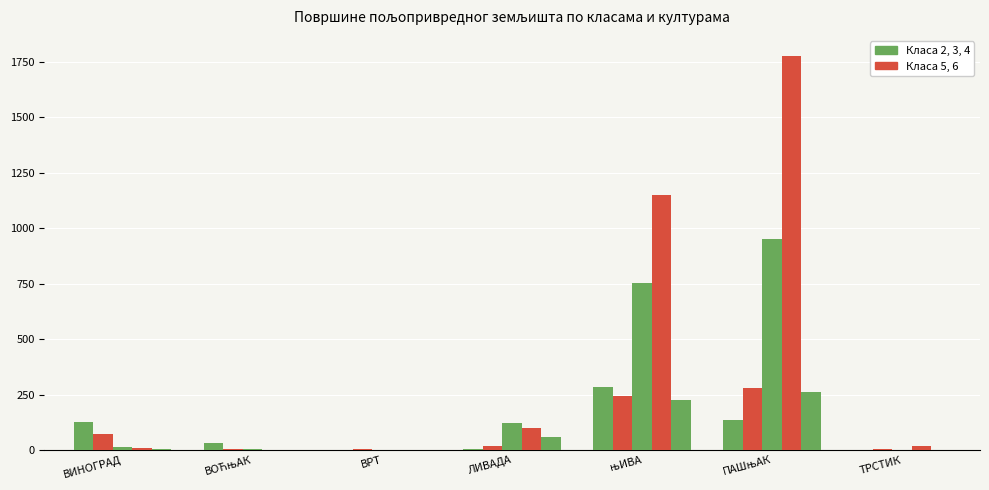

How many distinct data groups are displayed?

5